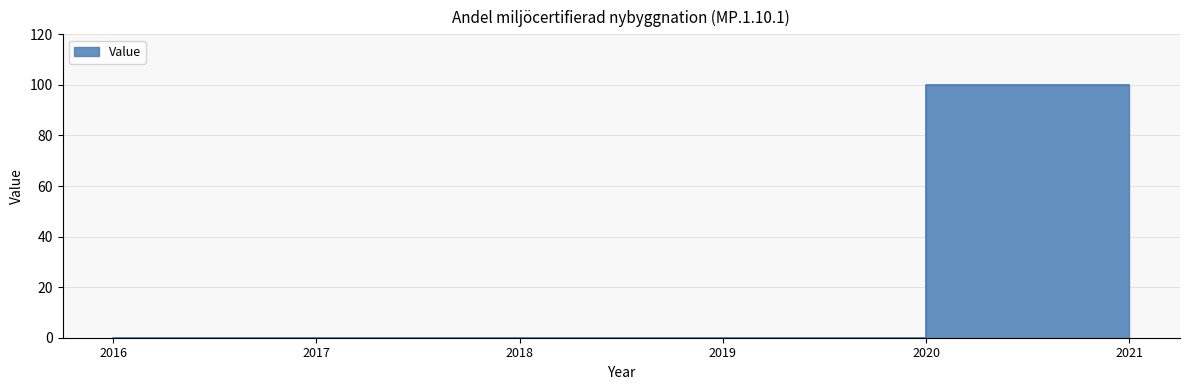

What is the average value?

33